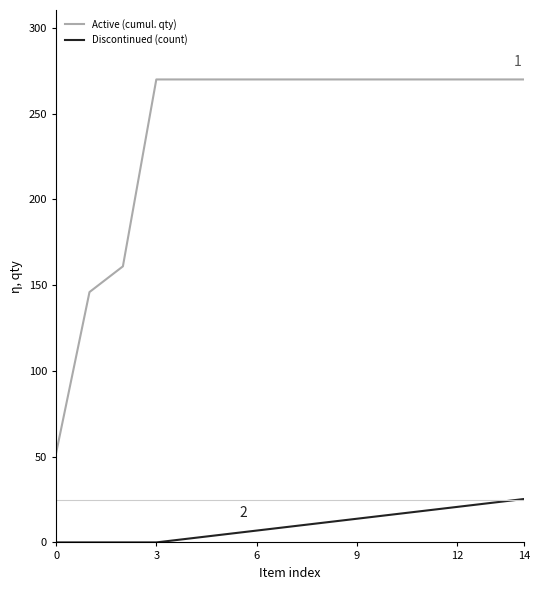

Which series has the widest spread of values?

Active (cumul. qty)